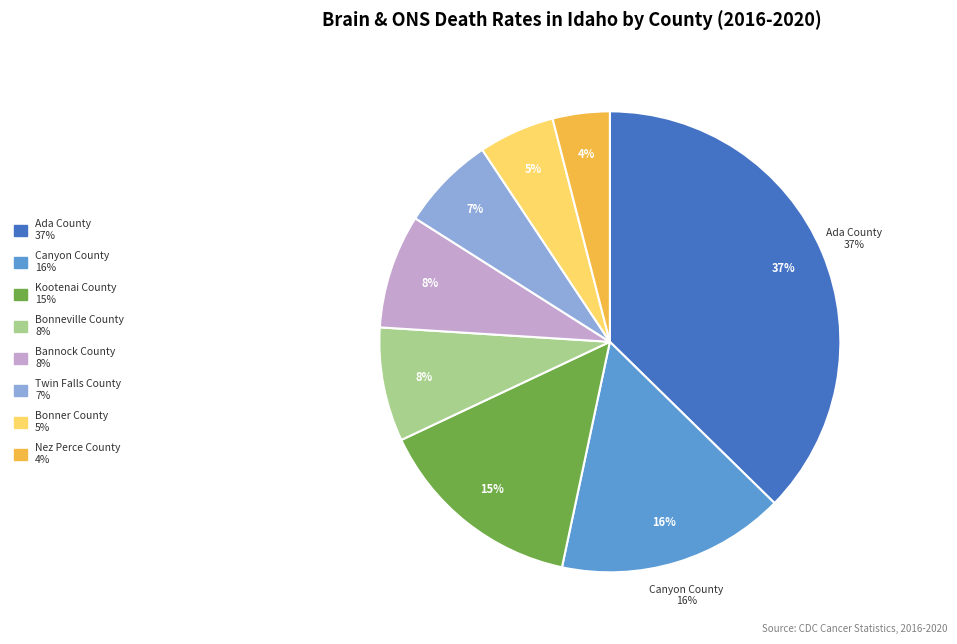

Which slice is the largest?

Ada County